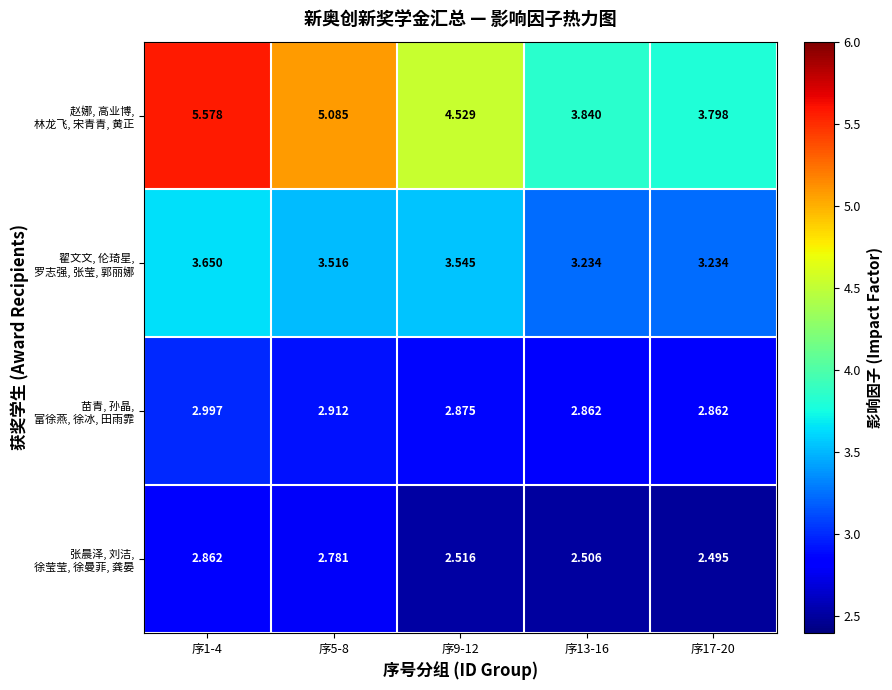

At which category does the chart reach its minimum across all series?

序17-20